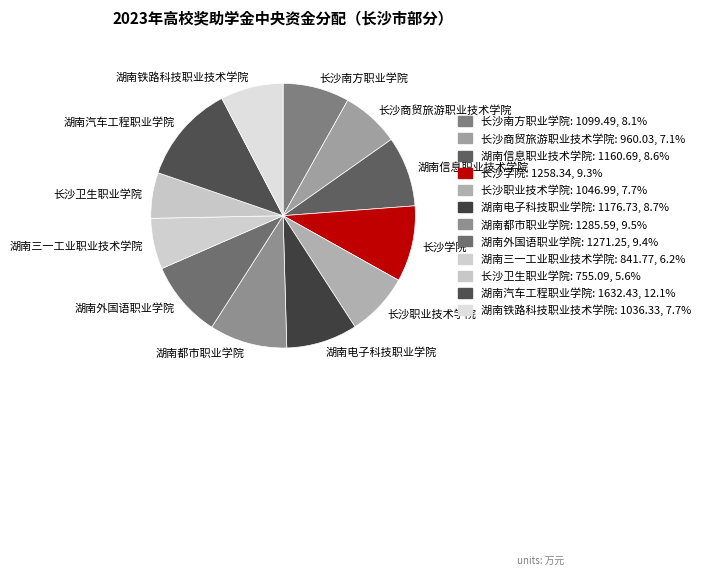

How many segments does this pie chart have?

12